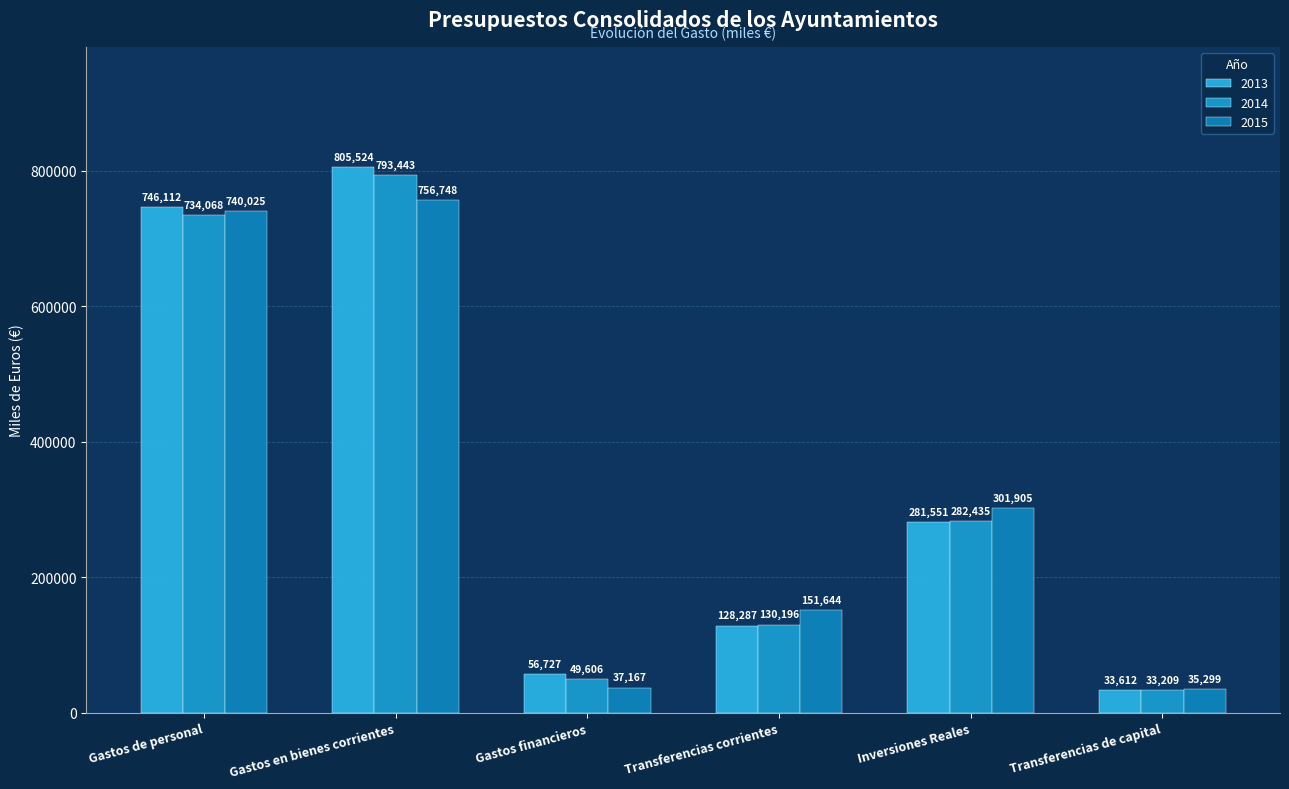

How many categories are shown in the chart?

6